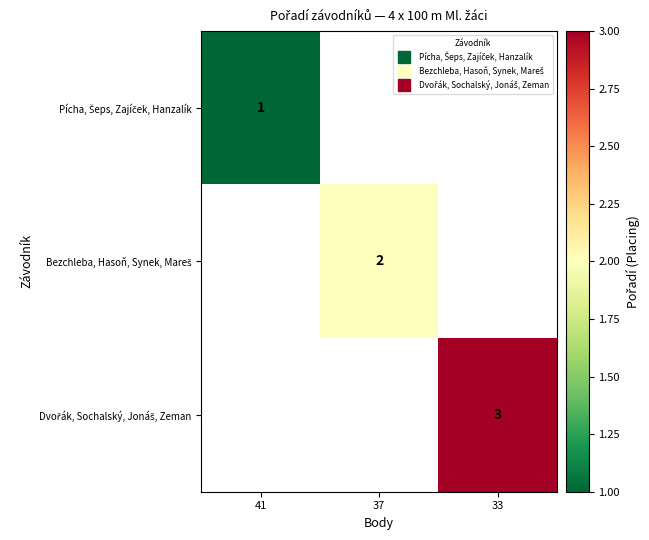

What is the maximum value for Pícha, Šeps, Zajíček, Hanzalík?

1.0